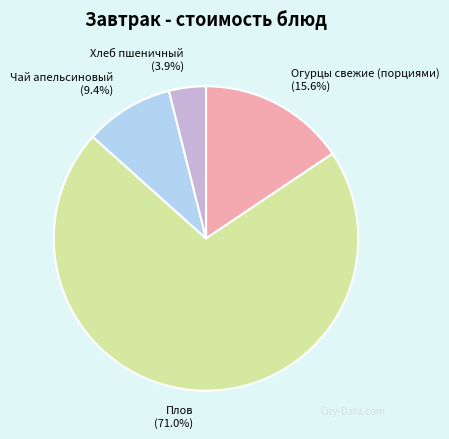

What is the ratio of the value at Огурцы свежие (порциями) to the value at Чай апельсиновый?

1.7